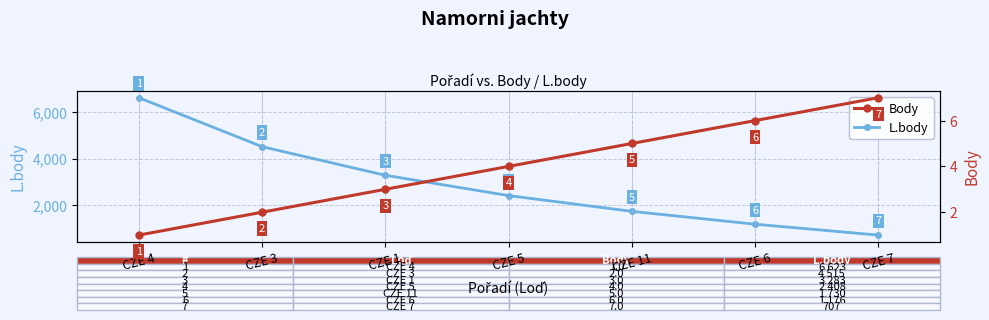

How many categories are shown in the chart?

7